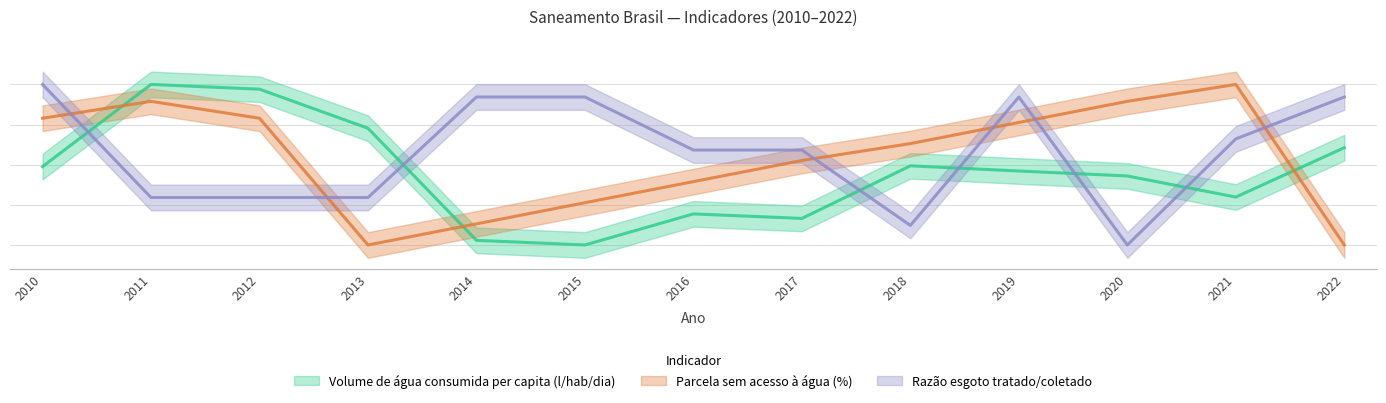

Is the value of Razão esgoto tratado/coletado at 2018 greater than the value of Parcela sem acesso à água (%) at 2018?

No